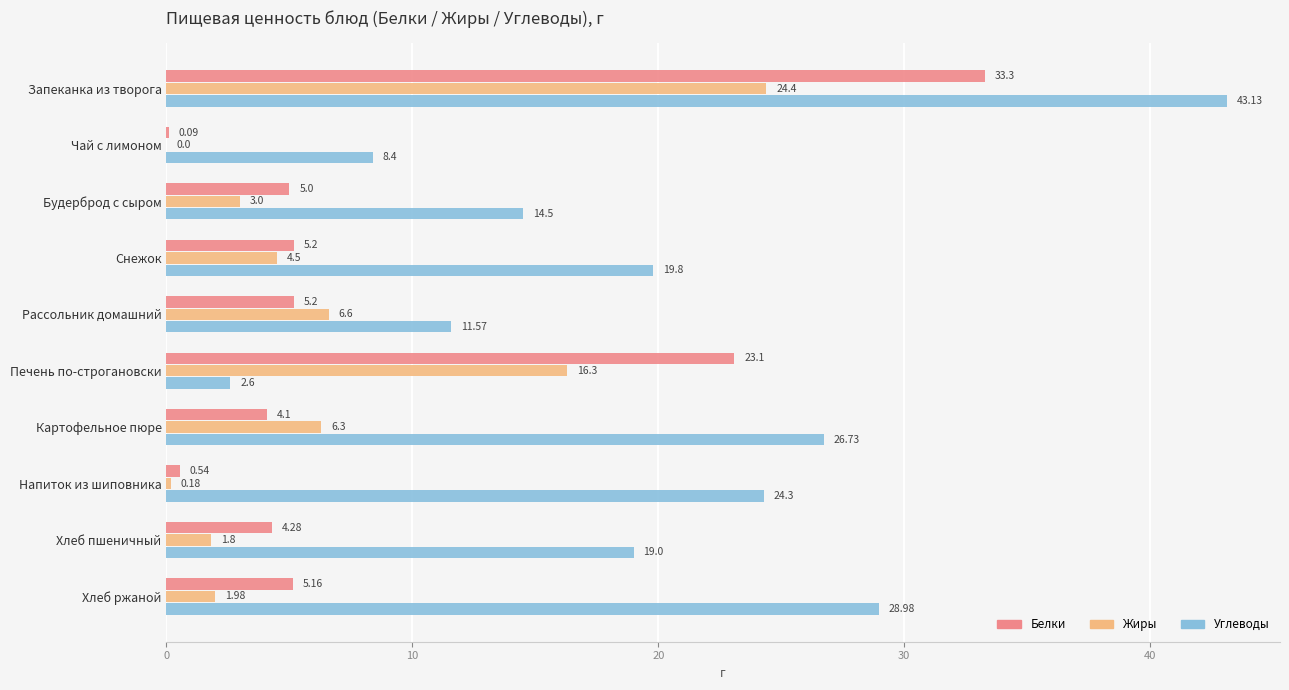

At which label does Жиры reach its peak?

Запеканка из творога